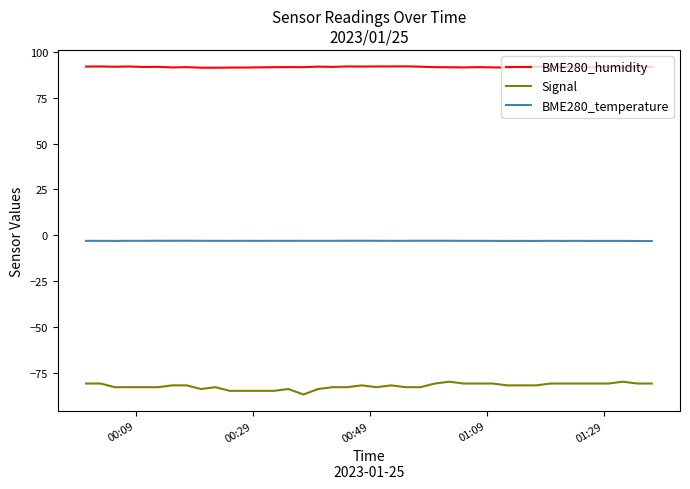

True or false: BME280_humidity and BME280_temperature intersect in this chart.

False